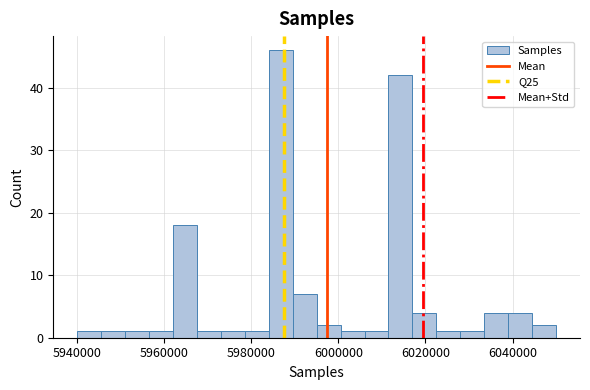

Around what value on the x-axis is the tallest bar? Give the approximate position of its centre, as read against the axis.

5986000